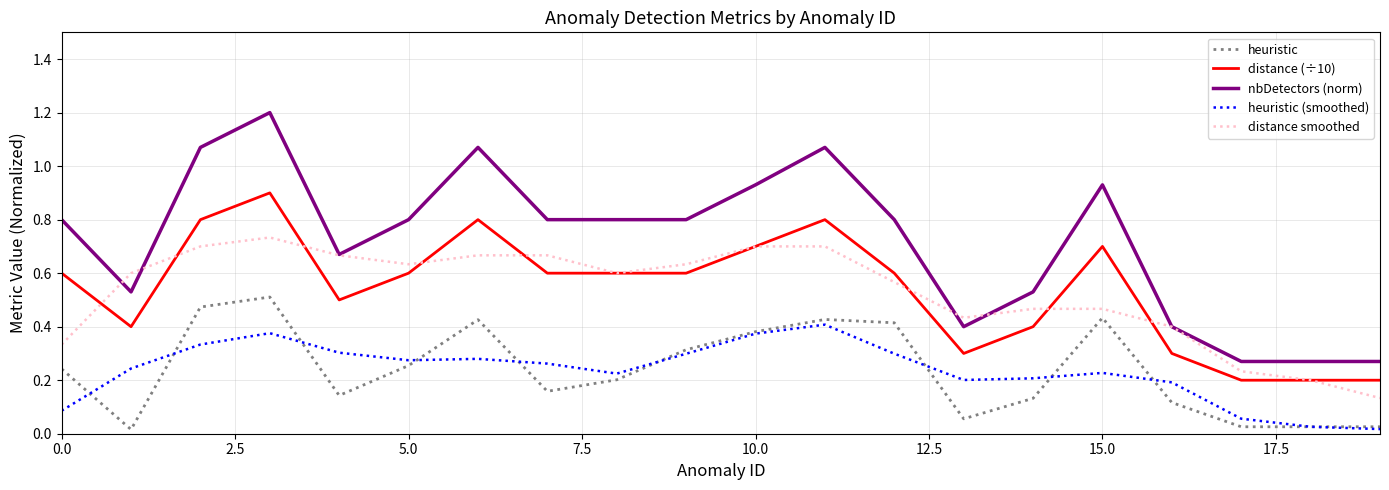

Which series has the largest total across all categories?

nbDetectors (norm)